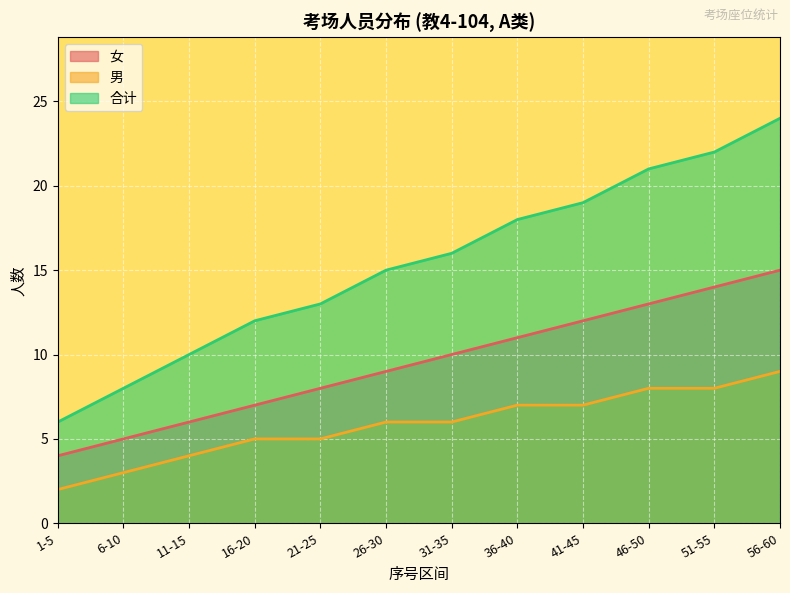

Which category has the lowest value in the 合计 series?

1-5